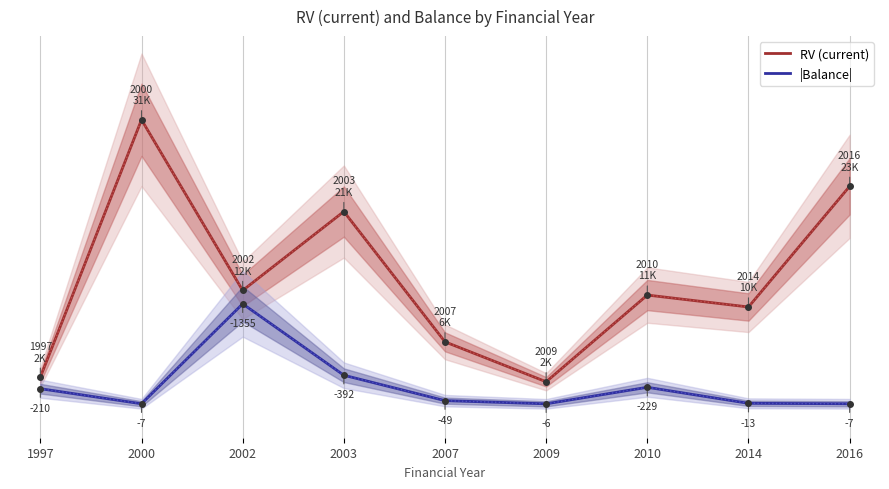

True or false: |Balance| has a value of 24.2 at 2002.

False